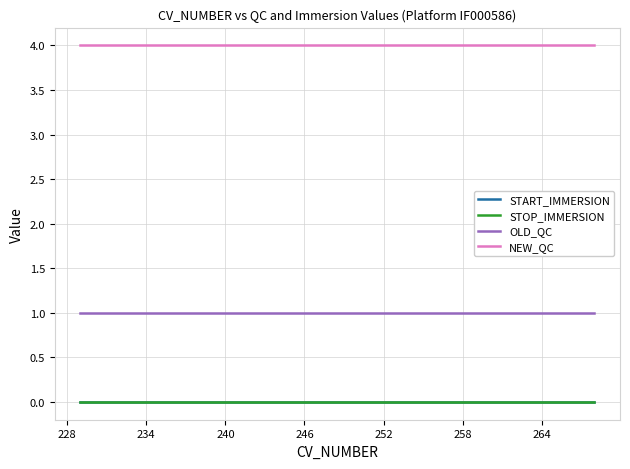

Does the chart display data point markers on the line(s)?

No